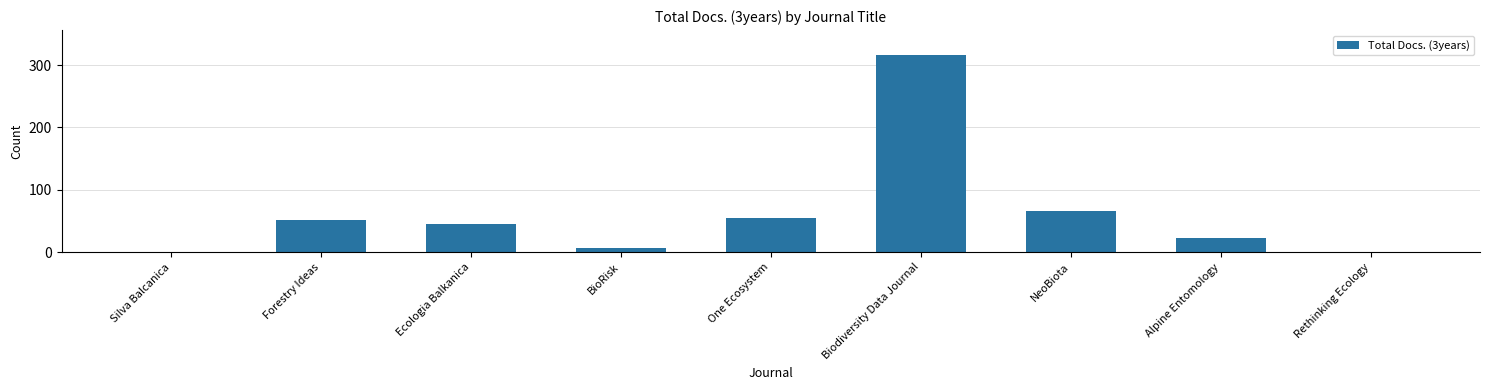

What is the maximum value shown in the chart?

316